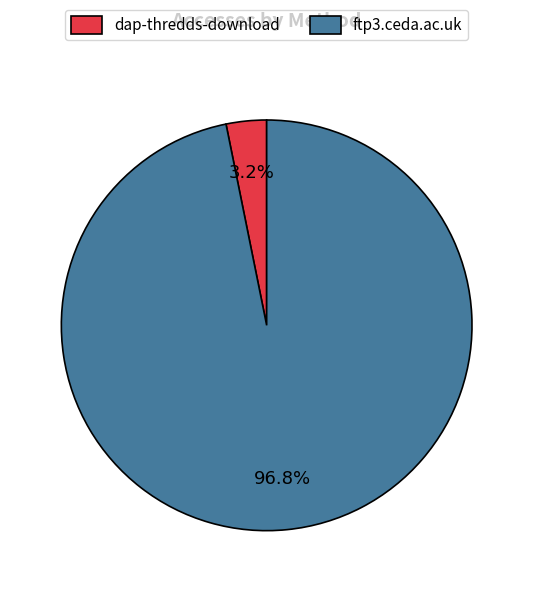

To the nearest percent, what is the difference between the ftp3.ceda.ac.uk and dap-thredds-download slice percentages?

94%